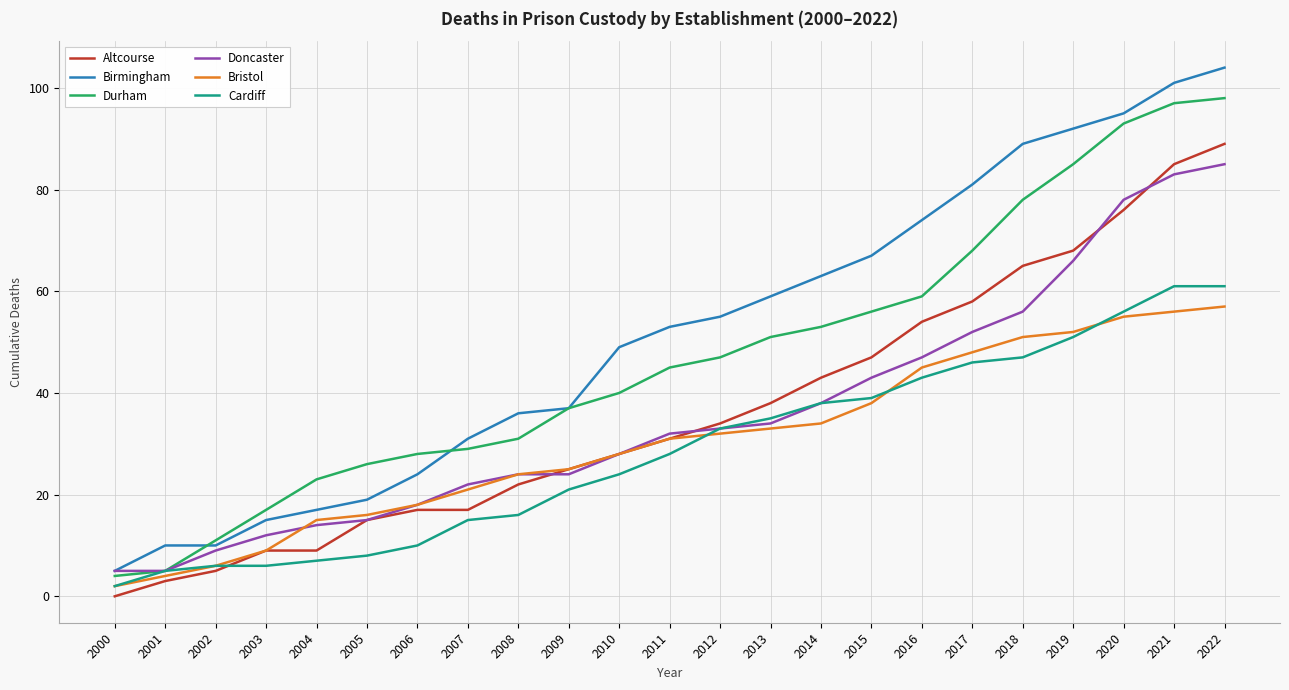

True or false: Altcourse has more than 2 points higher than both neighbors.

False